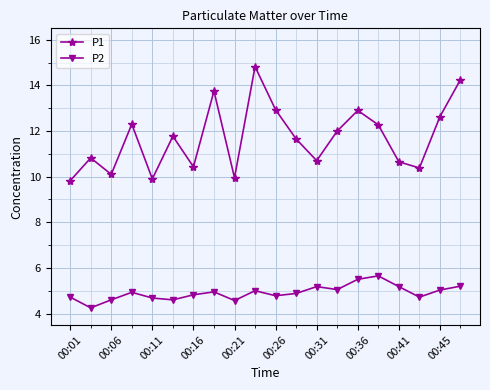

Which series has the largest total across all categories?

P1